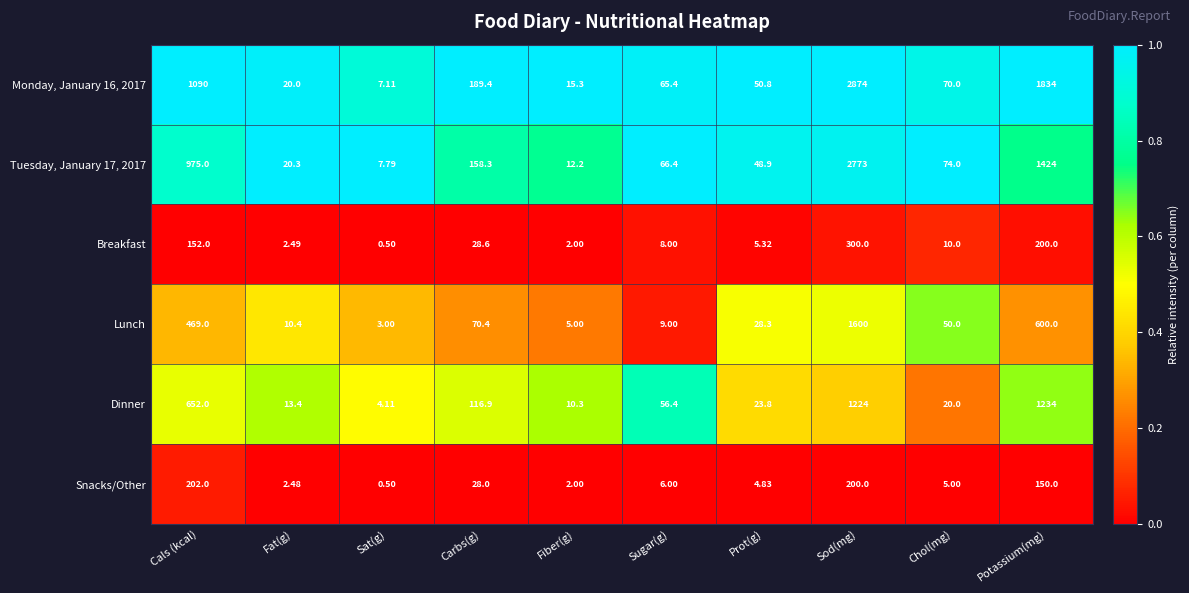

Is the value of Lunch at Chol(mg) greater than the value of Monday, January 16, 2017 at Cals (kcal)?

No